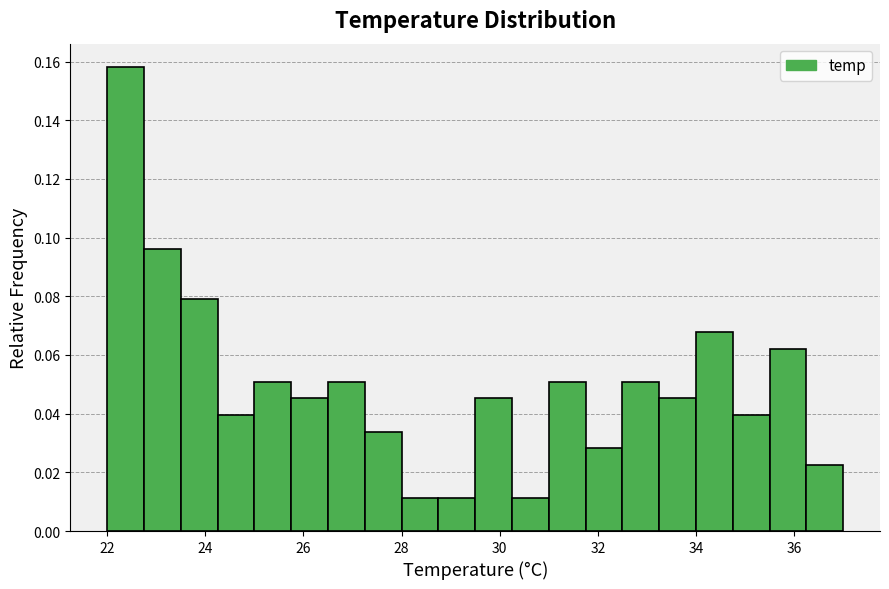

Read against the x-axis, roughly where is the centre of the tallest bar?

22.4